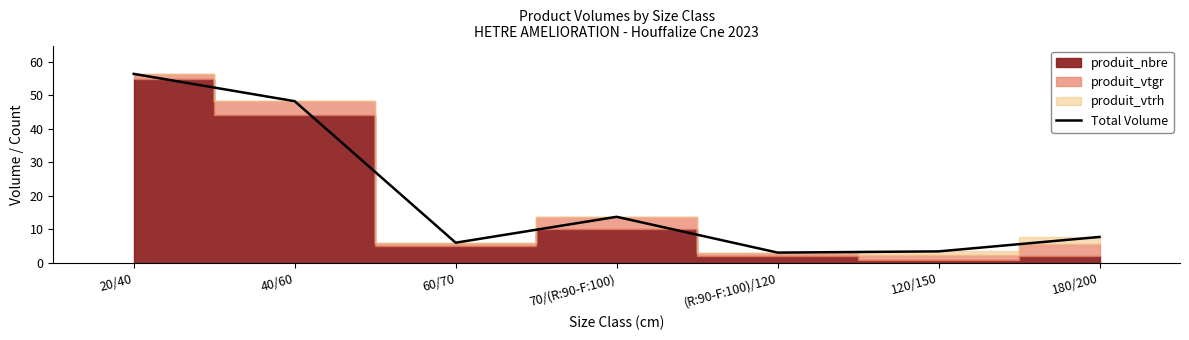

What is the change in value from 70/(R:90-F:100) to (R:90-F:100)/120?

-10.7